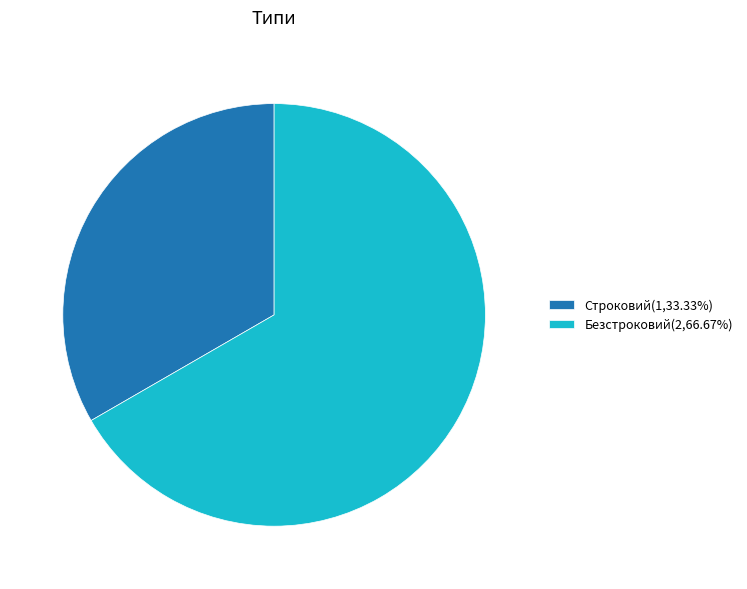

Which category has the biggest portion of the pie?

Безстроковий